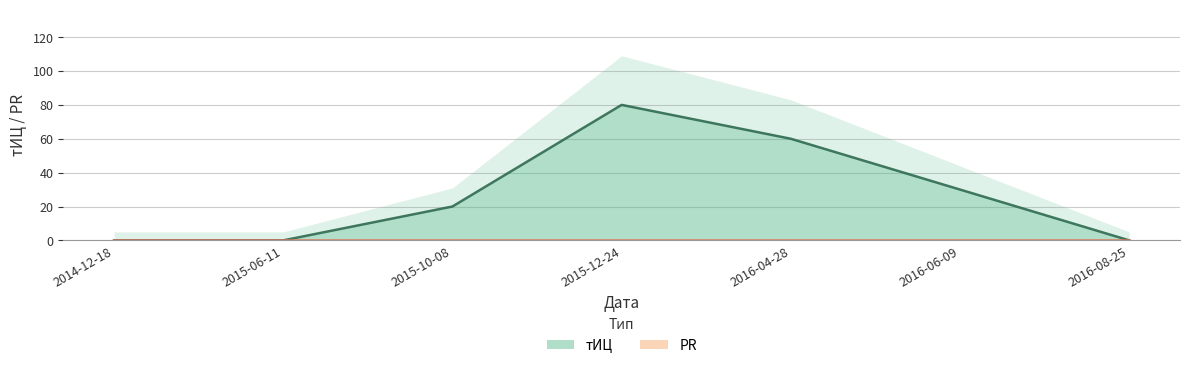

How many data points are above 20?

3